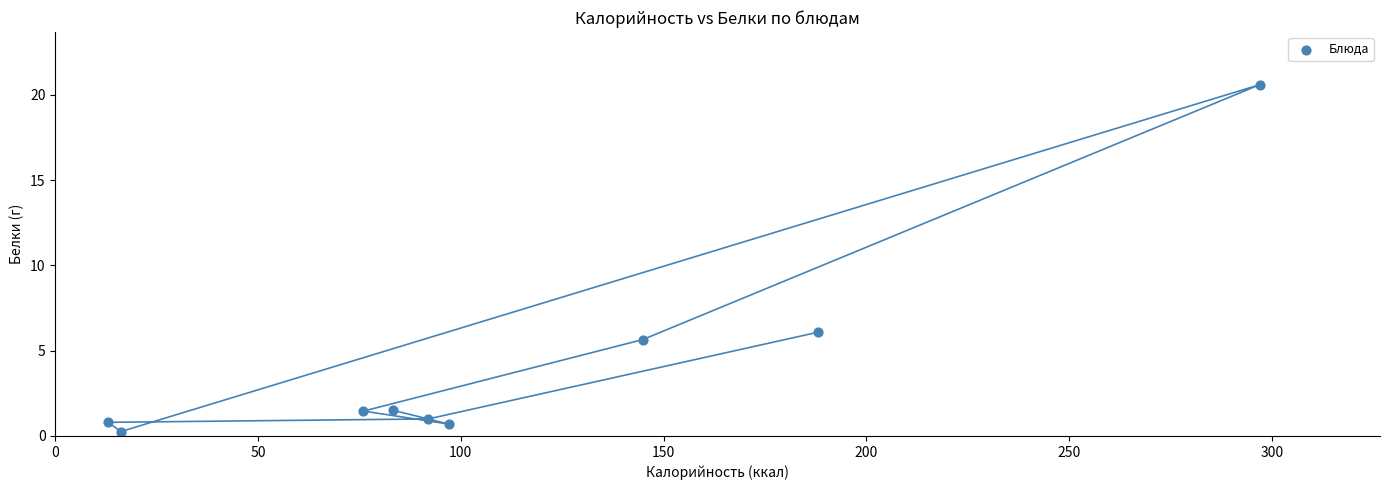

What Y value in the scatter plot is closest to 10?

6.1